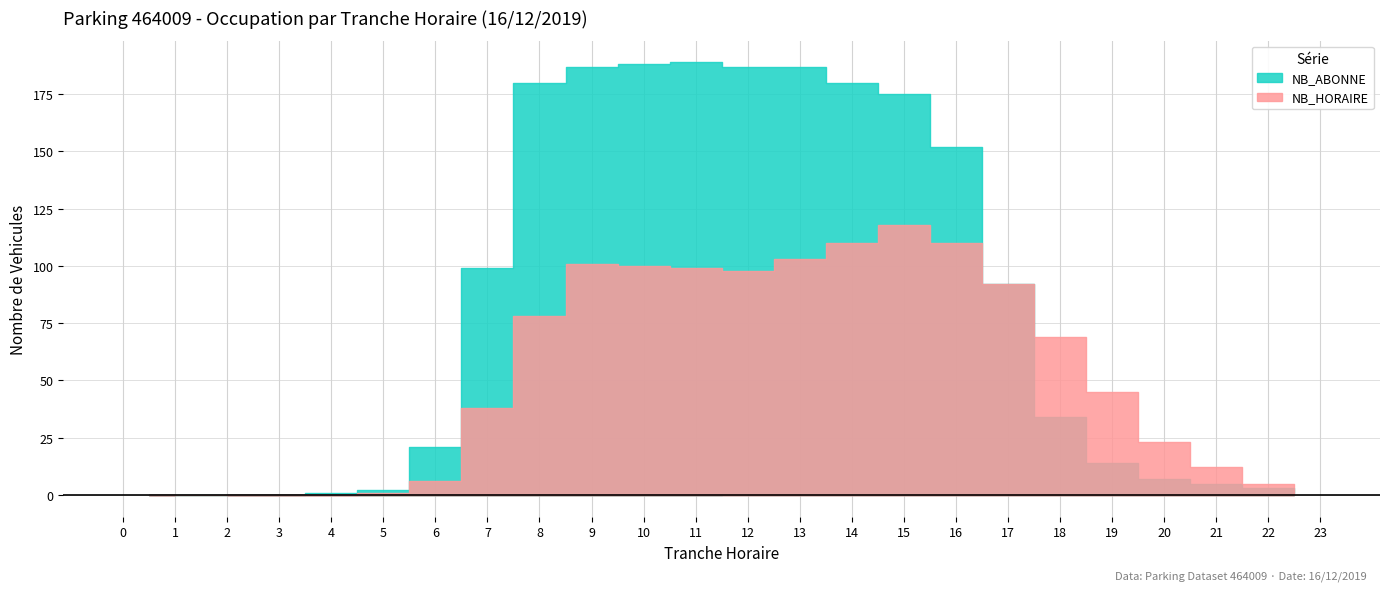

Which category has the lowest value in the NB_ABONNE series?

2